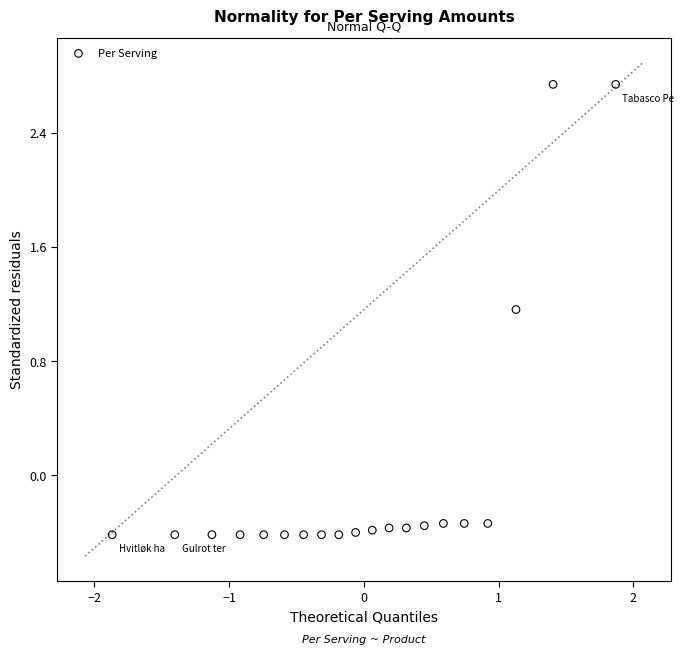

What Y value in the scatter plot is closest to 1?

1.2